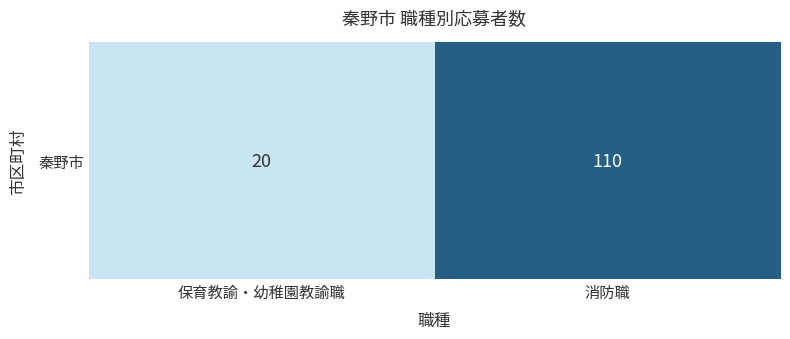

Rank the categories by value from lowest to highest.

保育教諭・幼稚園教諭職, 消防職